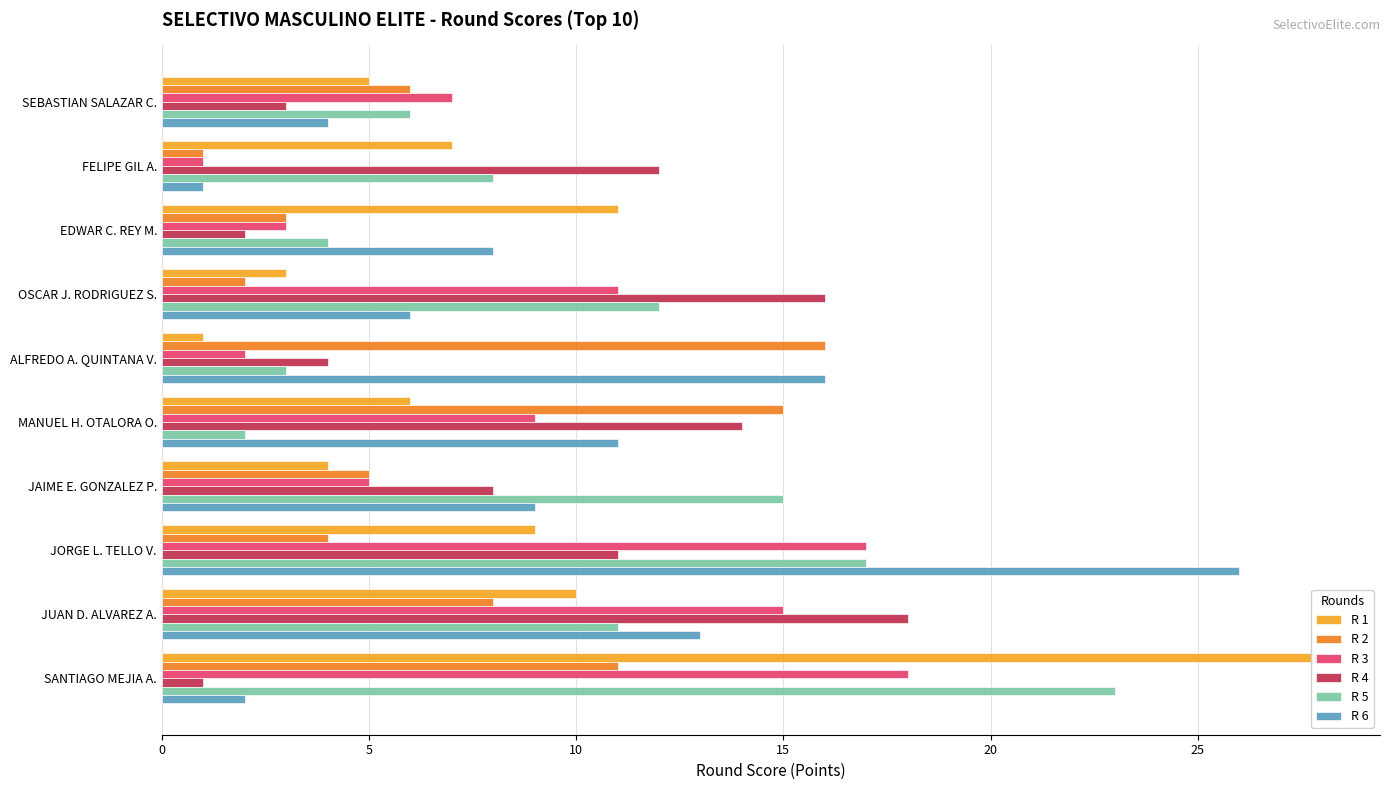

What is the greatest value displayed?

28